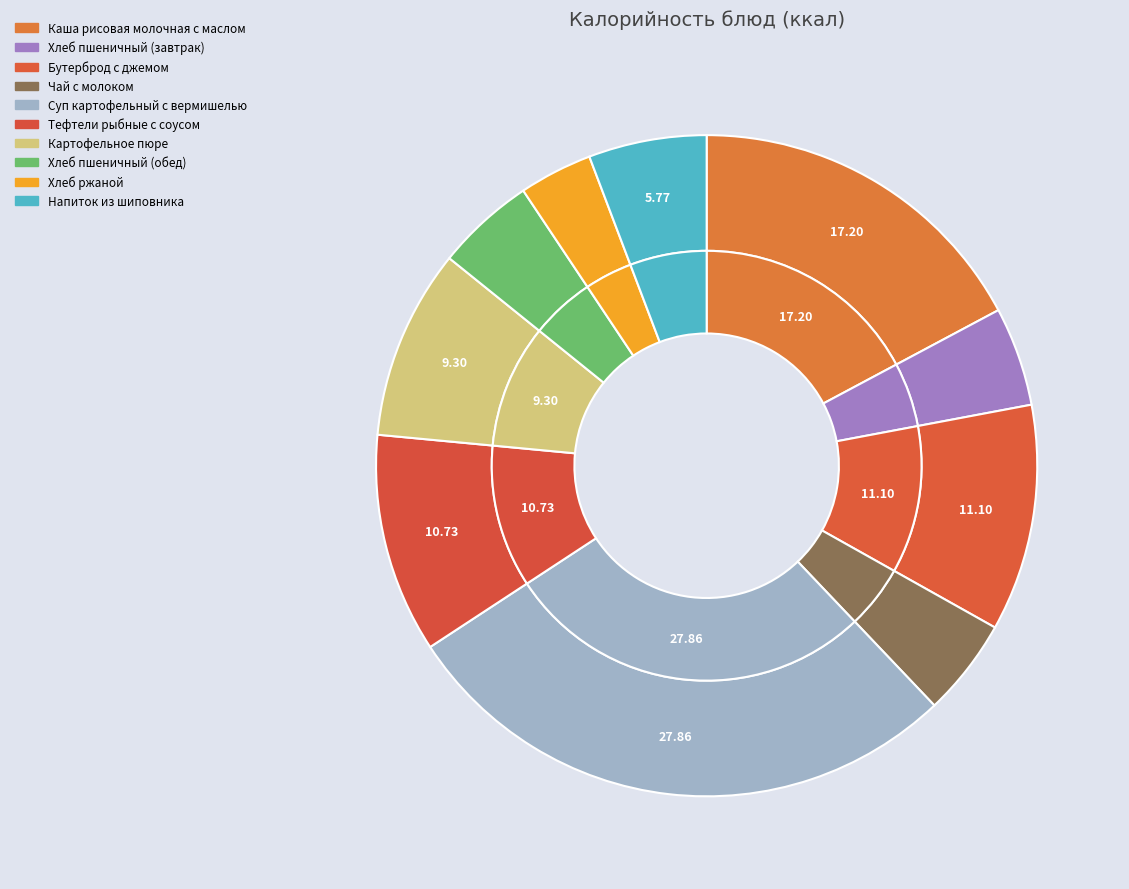

What is the total percentage of Хлеб ржаной and Каша рисовая молочная с маслом?

20.8%